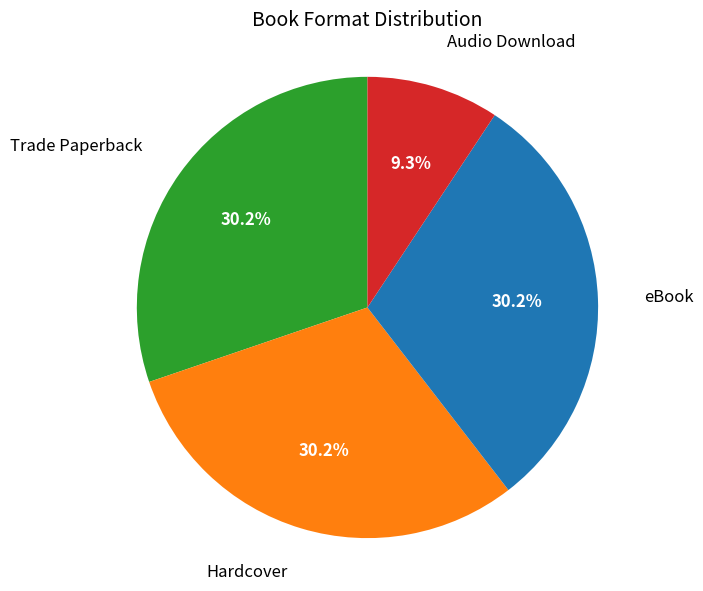

To the nearest percent, what percentage of the pie is eBook?

30%